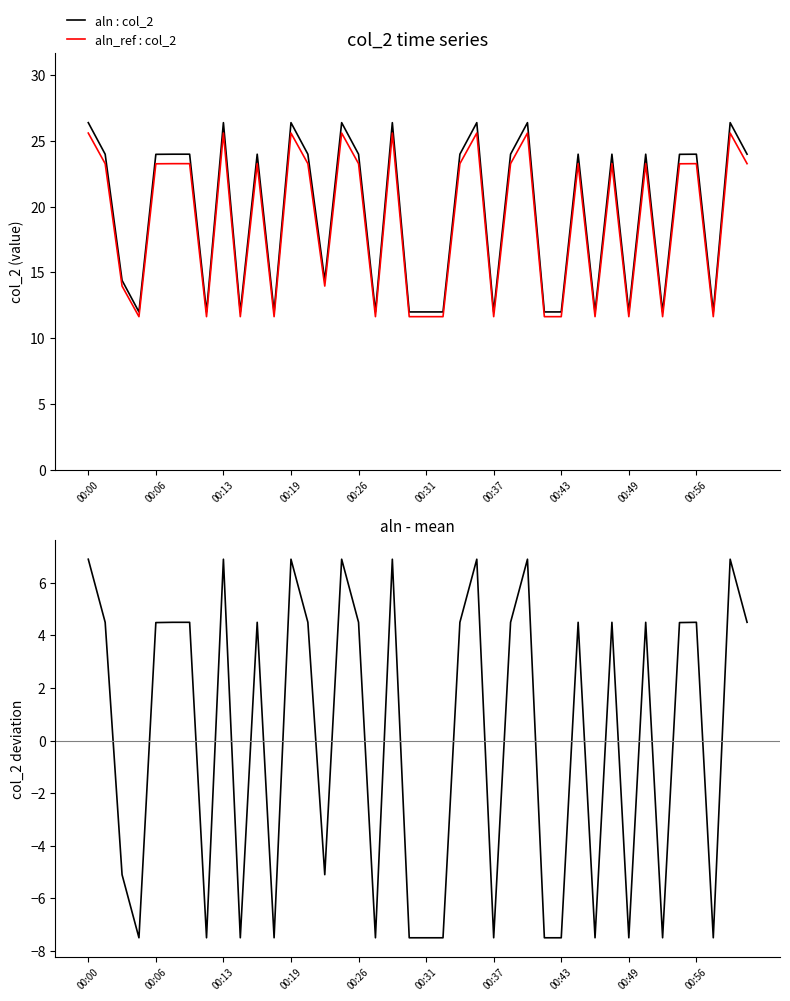

At which category is the sum across all series the highest?

00:00